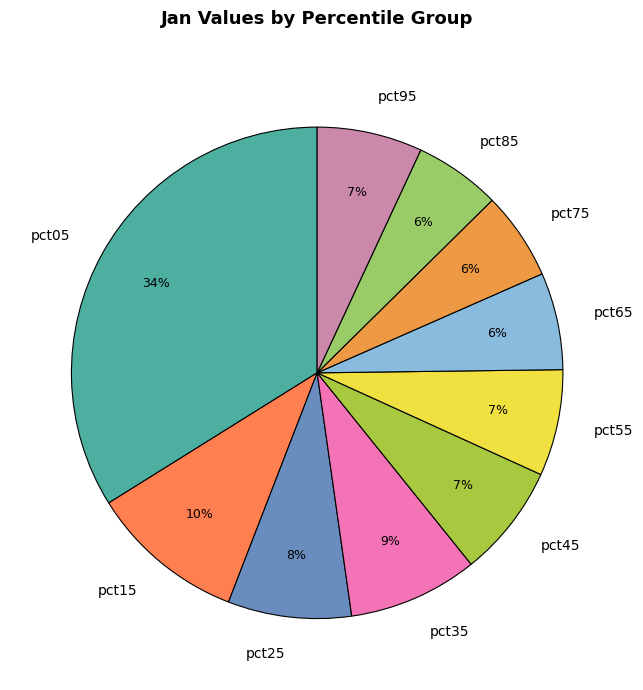

To the nearest percent, what portion does pct05 represent?

34%